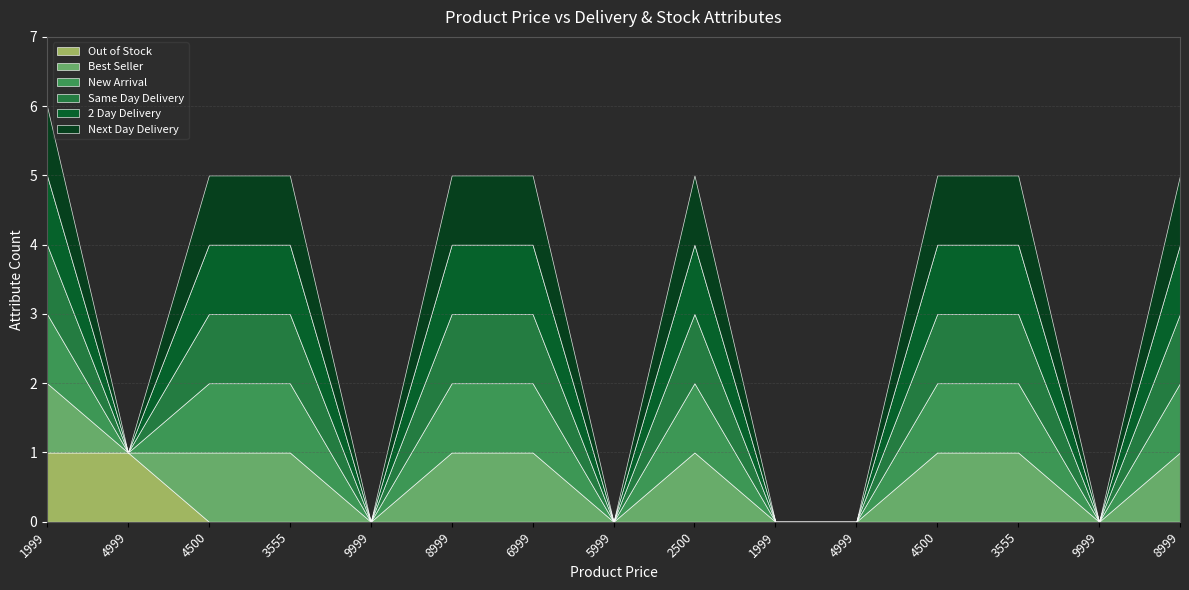

Count the 2 Day Delivery values in the range 0 to 1.

15